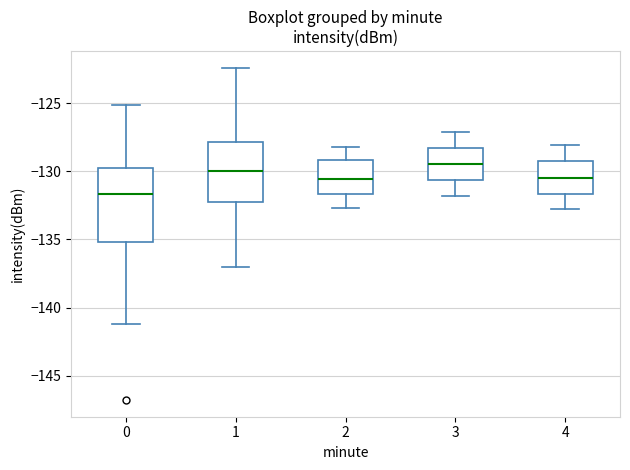

Reading left to right, transcribe this box plot: for each box, give where its median line is, the range the box spans, and where its two whiskers end, as read against the y-axis. The values are not printed on the chart, so give them approximately, as read against the axis.

0: median -131.5, box -135.0 to -130.0, whiskers -141.0 to -125.0
1: median -130.0, box -132.5 to -128.0, whiskers -137.0 to -122.5
2: median -130.5, box -131.5 to -129.0, whiskers -132.5 to -128.0
3: median -129.5, box -130.5 to -128.5, whiskers -132.0 to -127.0
4: median -130.5, box -131.5 to -129.0, whiskers -133.0 to -128.0